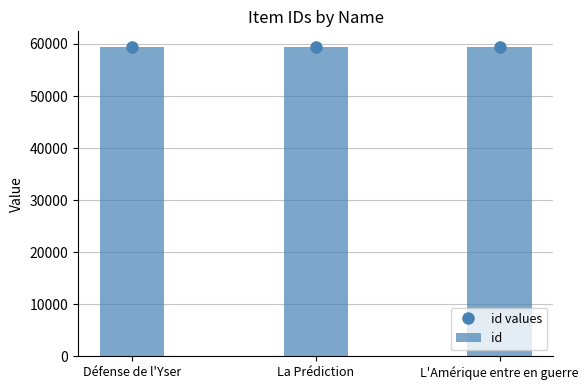

Is it true that id equals 84933 at La Prédiction?

False